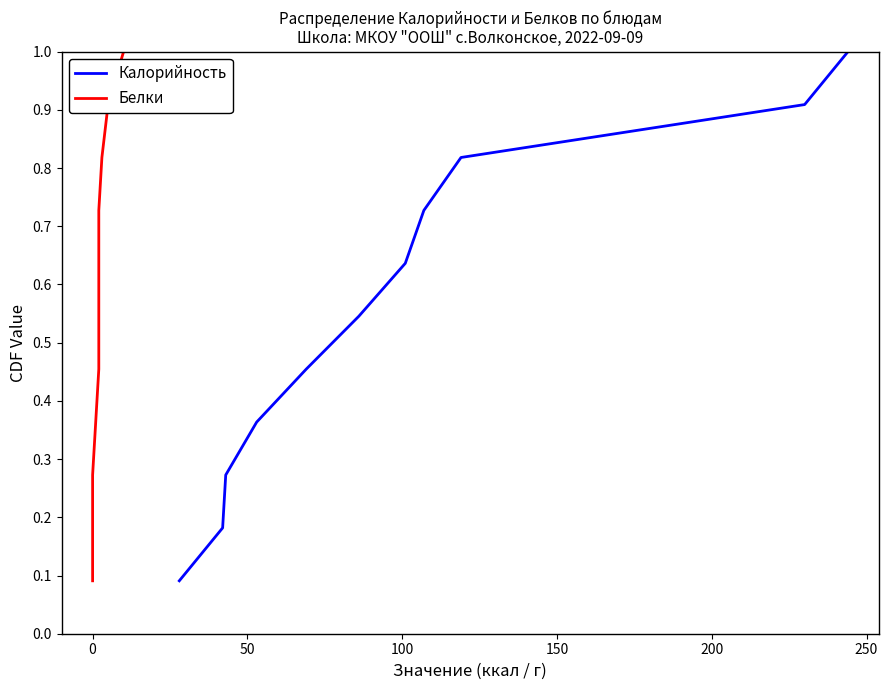

What is the maximum value for Калорийность?

1.0